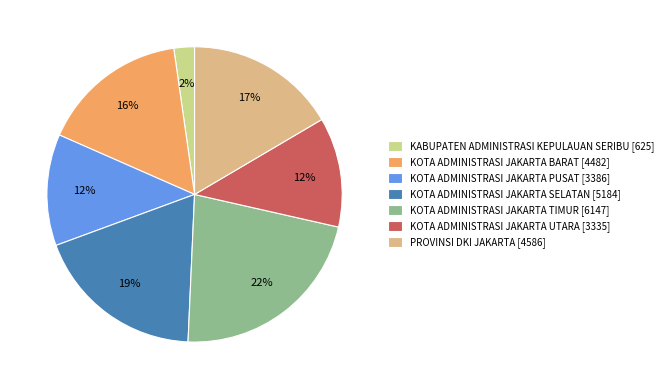

What is the ratio of the value at KOTA ADMINISTRASI JAKARTA TIMUR to the value at PROVINSI DKI JAKARTA?

1.3